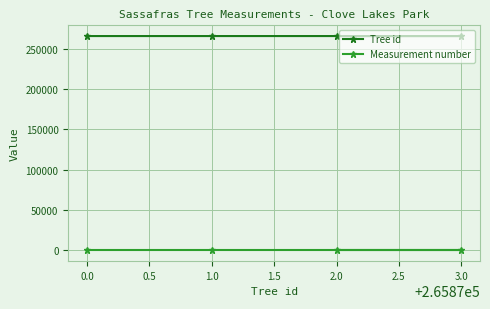

How many interior local peaks does the Tree id series have?

1